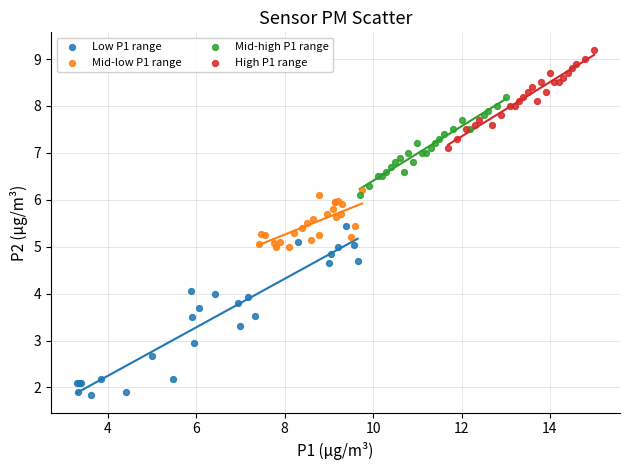

What are all the series names shown in the legend?

Low P1 range, Mid-low P1 range, Mid-high P1 range, High P1 range